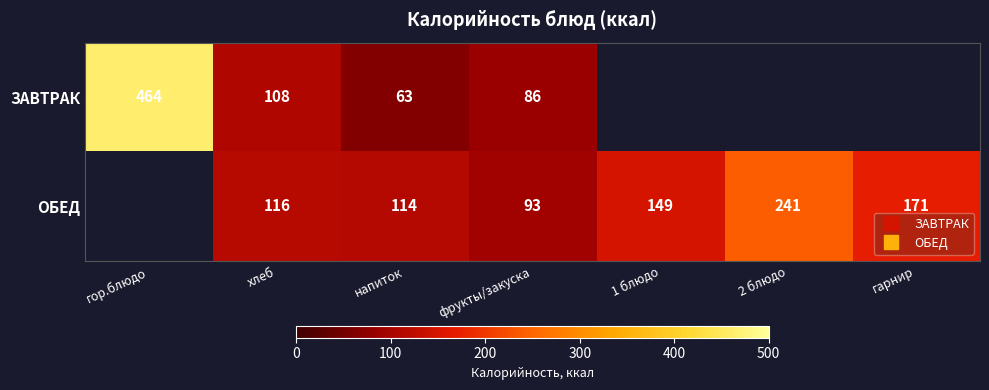

Is it true that ЗАВТРАК equals 101.2 at напиток?

False